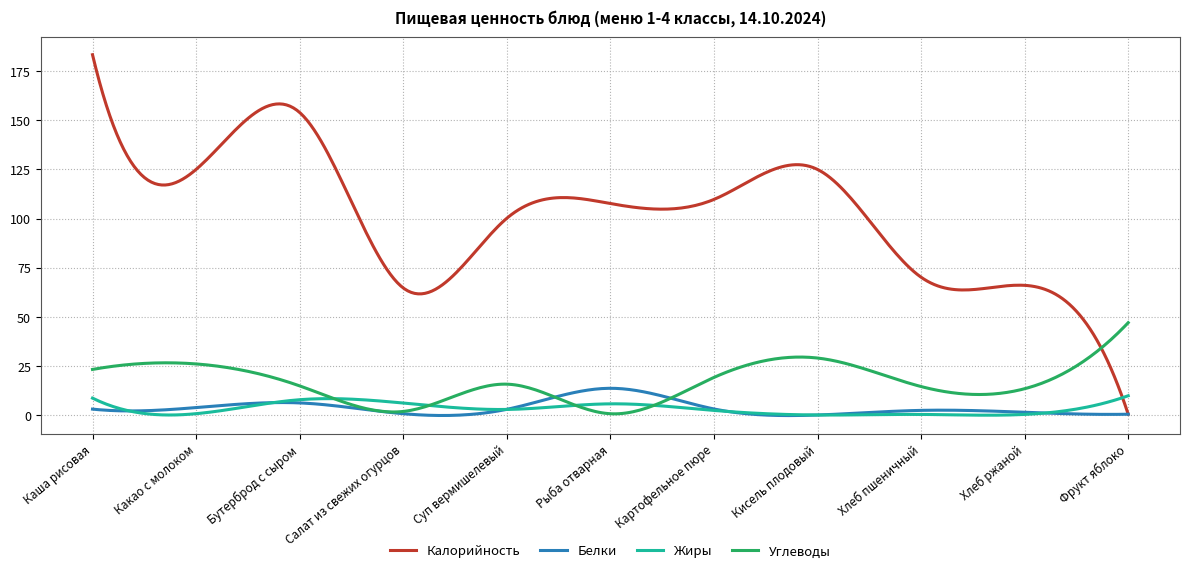

What is the label of the 3rd point from the right?

Хлеб пшеничный